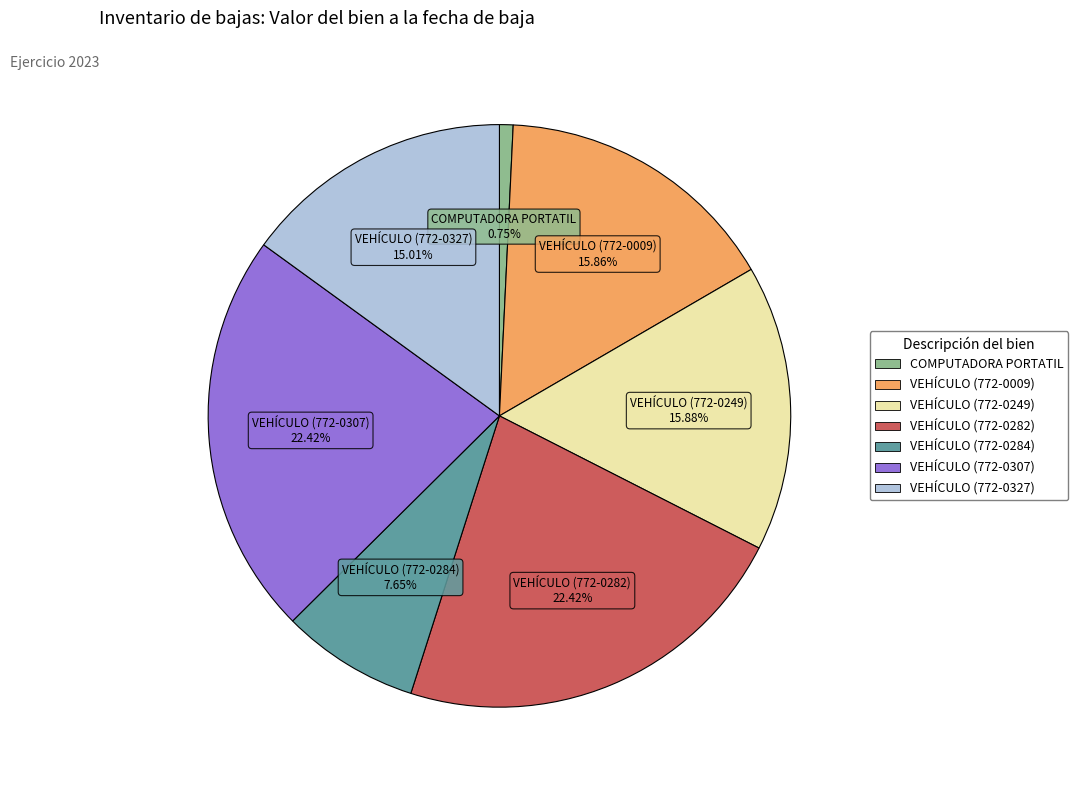

What portion of the pie excludes COMPUTADORA PORTATIL?

99.2%